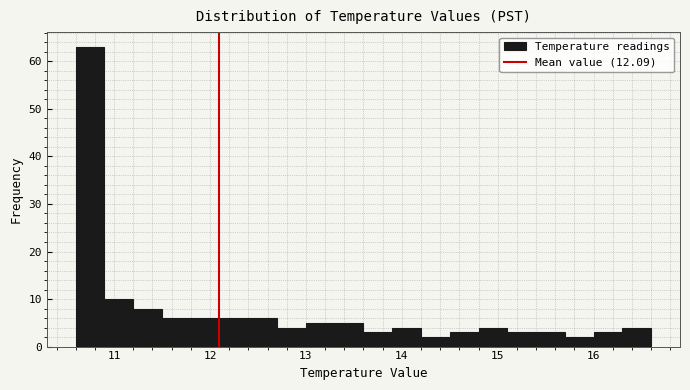

Around what value on the x-axis is the tallest bar? Give the approximate position of its centre, as read against the axis.

10.8